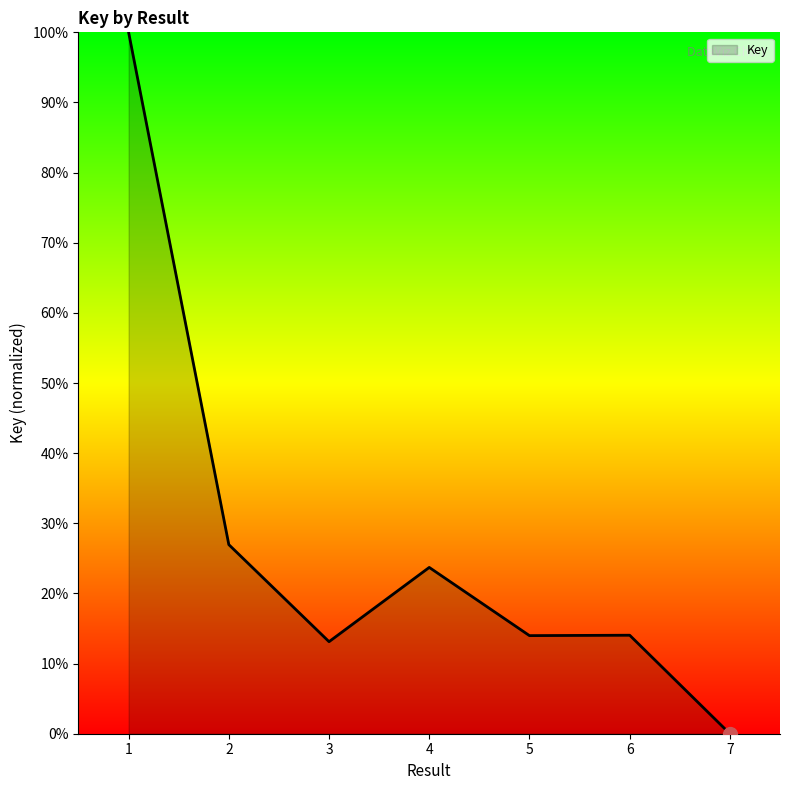

What is the difference between the second highest and minimum values?

27.0